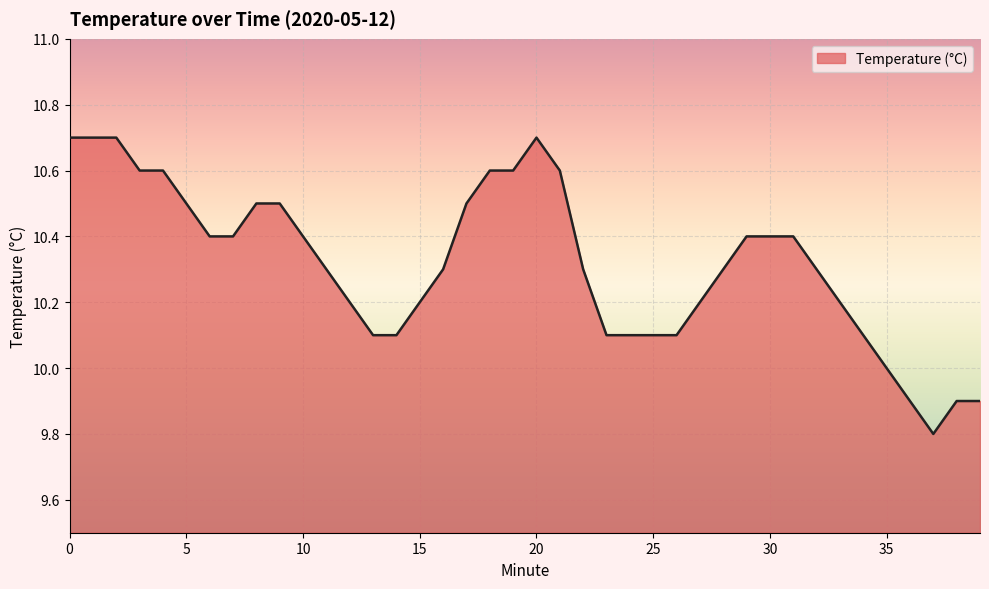

What is the maximum value shown in the chart?

10.7